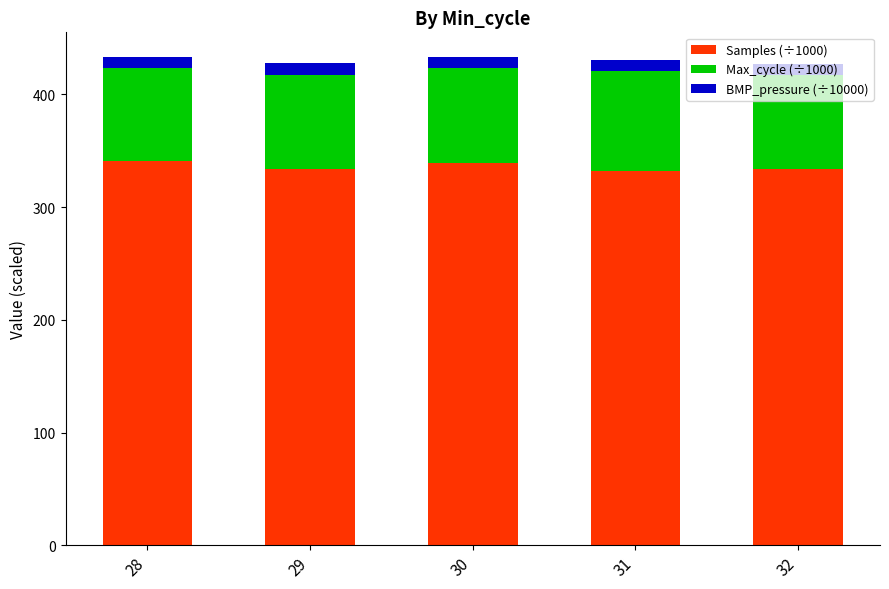

What is the highest value of the Samples (÷1000) series?

341.0